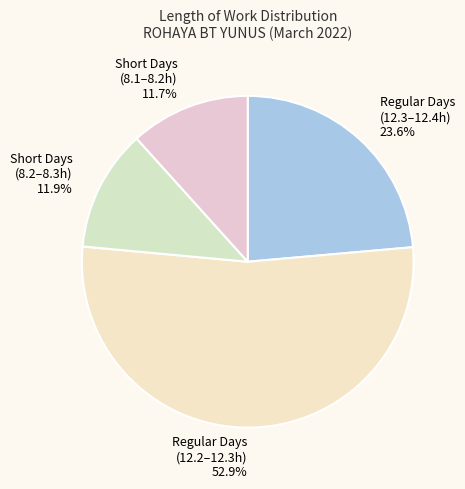

How many segments does this pie chart have?

4